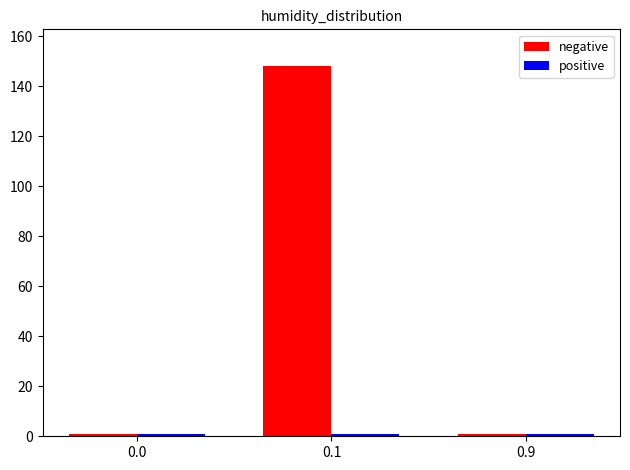

What is the greatest value displayed?

148